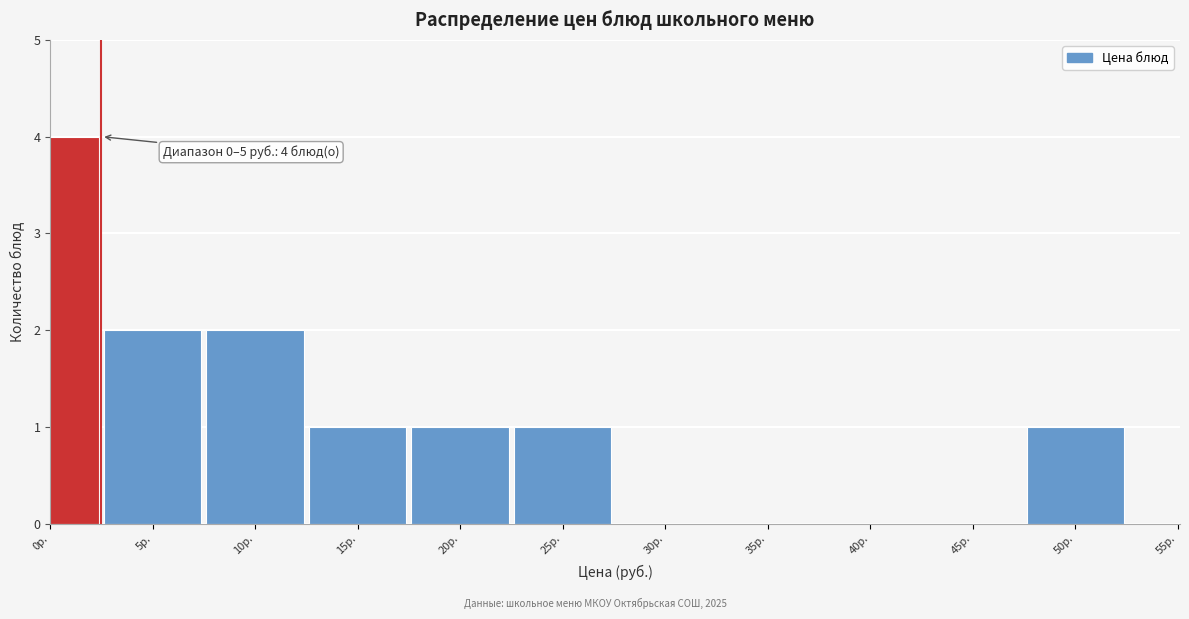

Reading left to right, list all the values displayed in this chart.

0р.=4	5р.=2	10р.=2	15р.=1	20р.=1	25р.=1	30р.=0	35р.=0	40р.=0	45р.=0	50р.=1